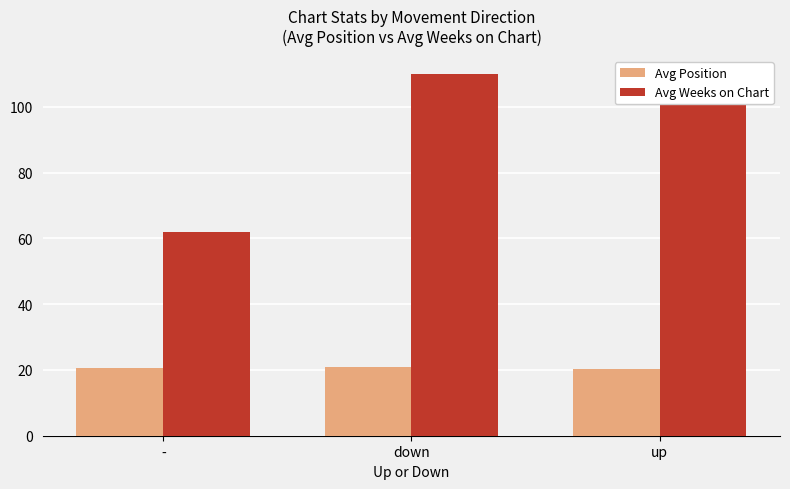

How many categories are shown in the chart?

3